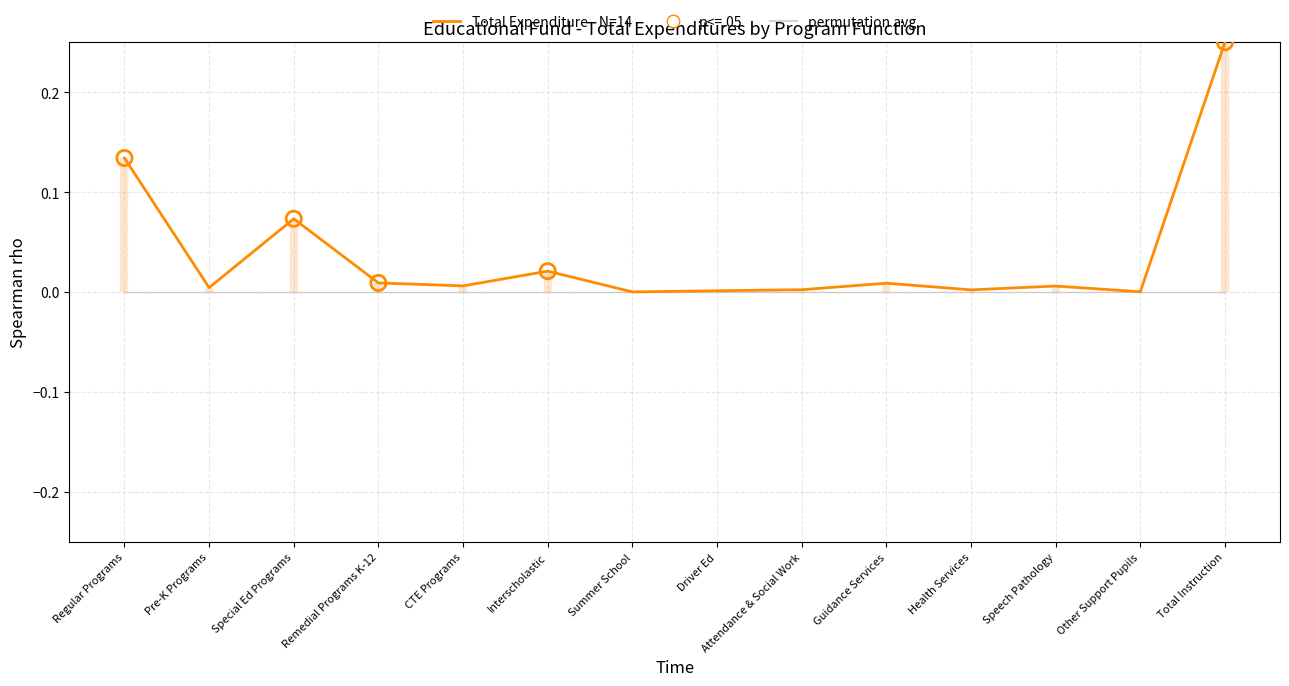

Which has a higher value, Summer School or Pre-K Programs?

Pre-K Programs